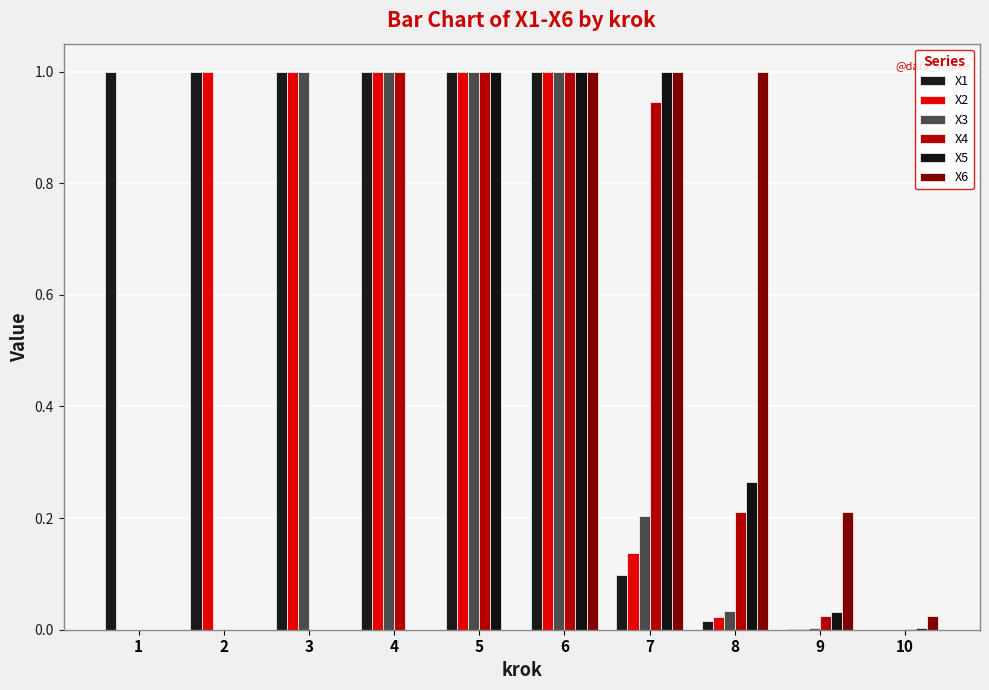

Does the chart contain stacked bars?

No